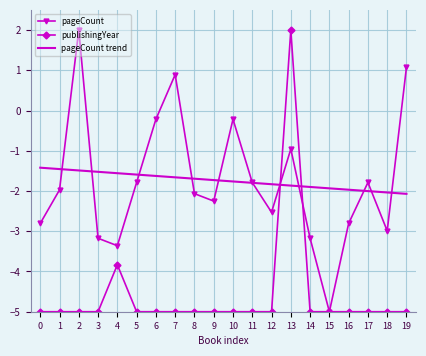

Which series changed the most between 5 and 15?

pageCount